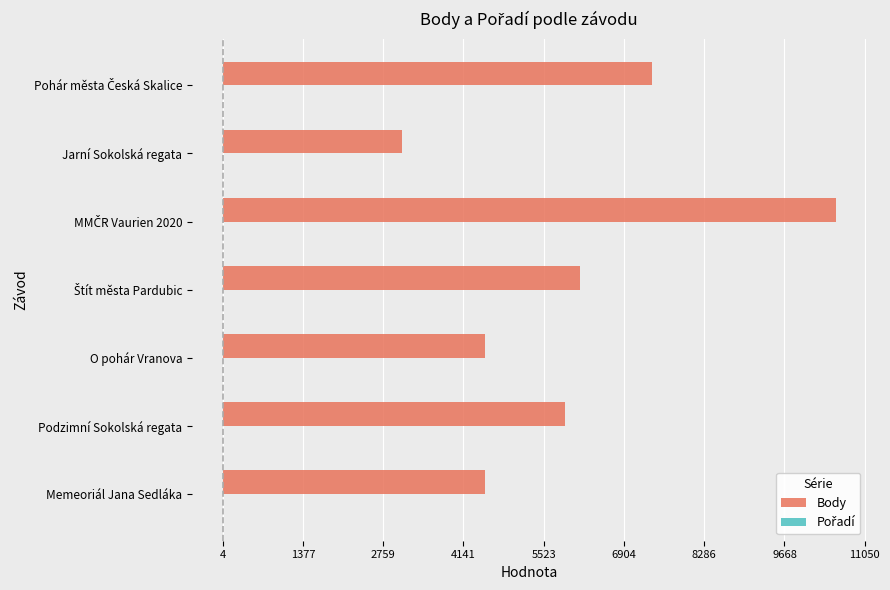

True or false: Body has a value of 5890 at Podzimní Sokolská regata.

True